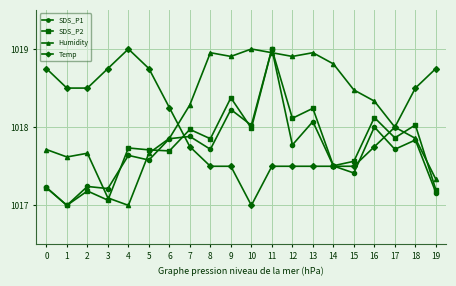

True or false: Humidity has more than 2 interior local peaks.

True